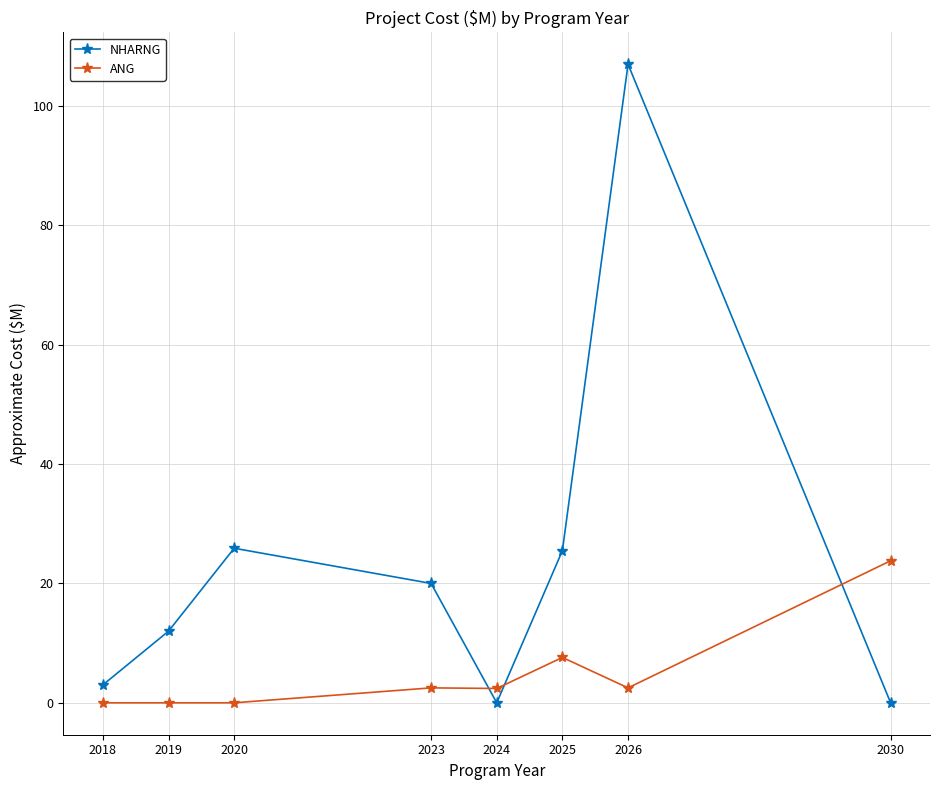

Is this an area chart (filled region under the line)?

No